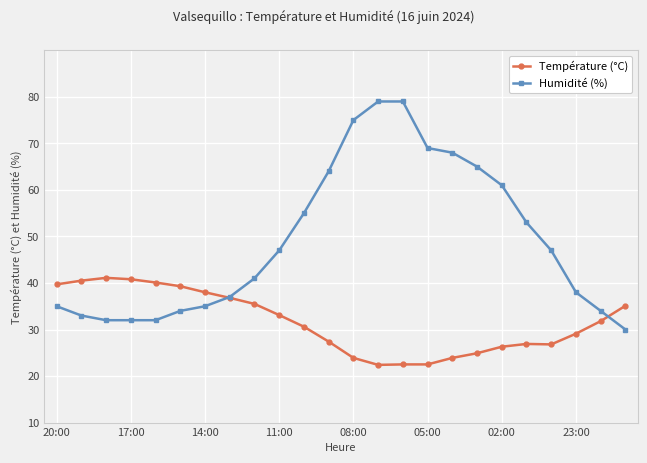

Does the chart have visible grid lines?

Yes